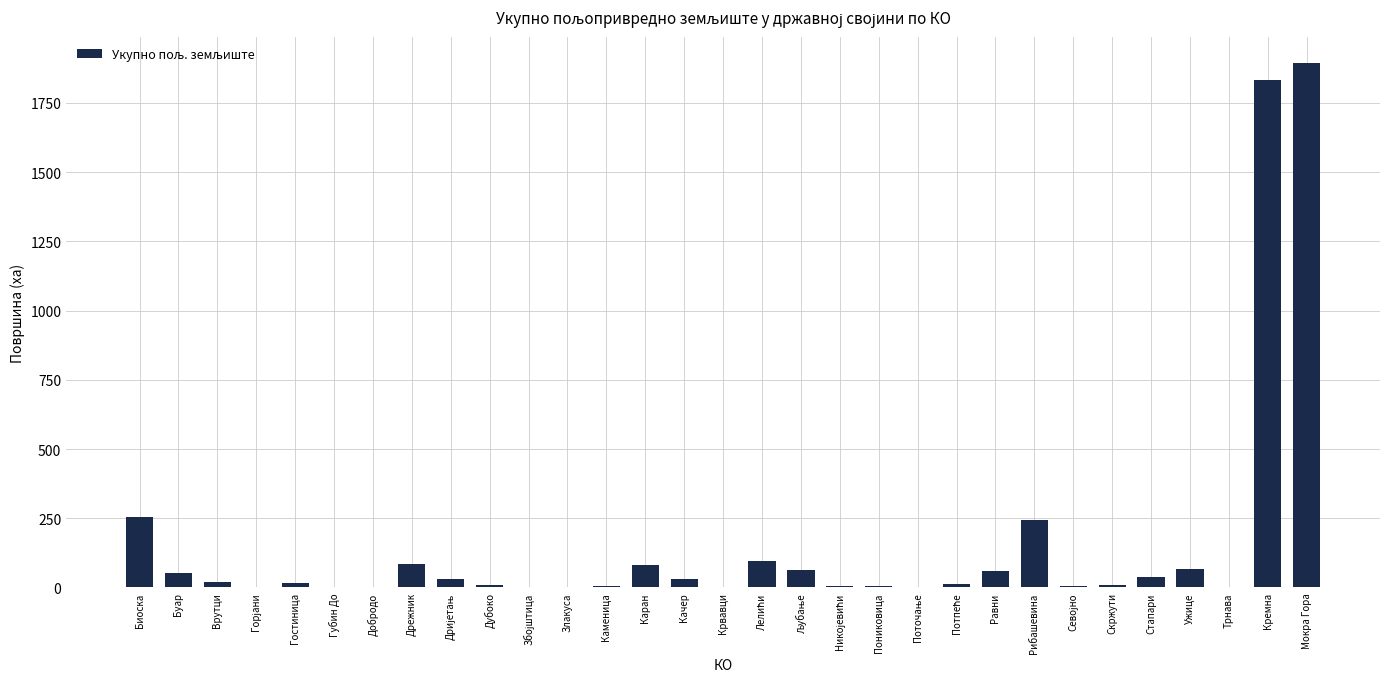

What is the sum of all values?

4925.2